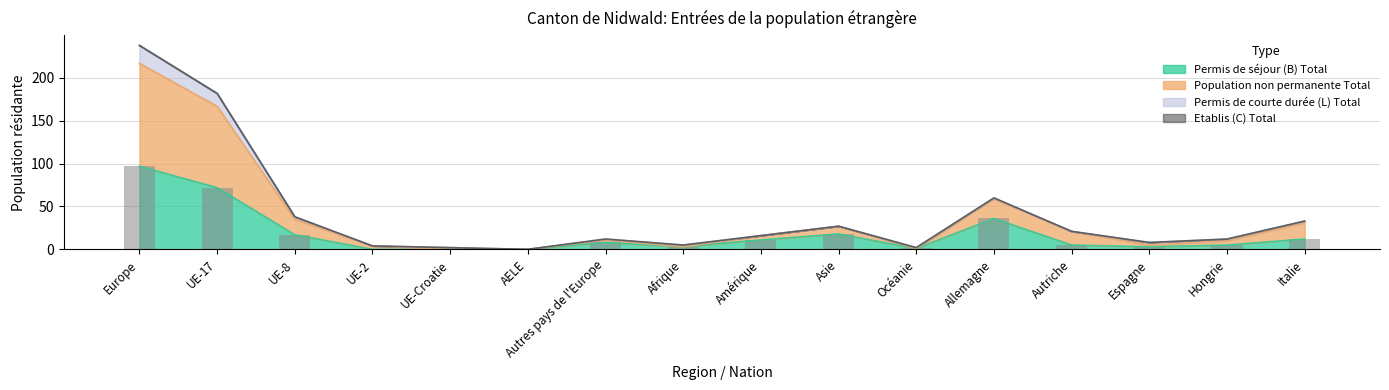

What is the label of the 12th bar from the left?

Allemagne